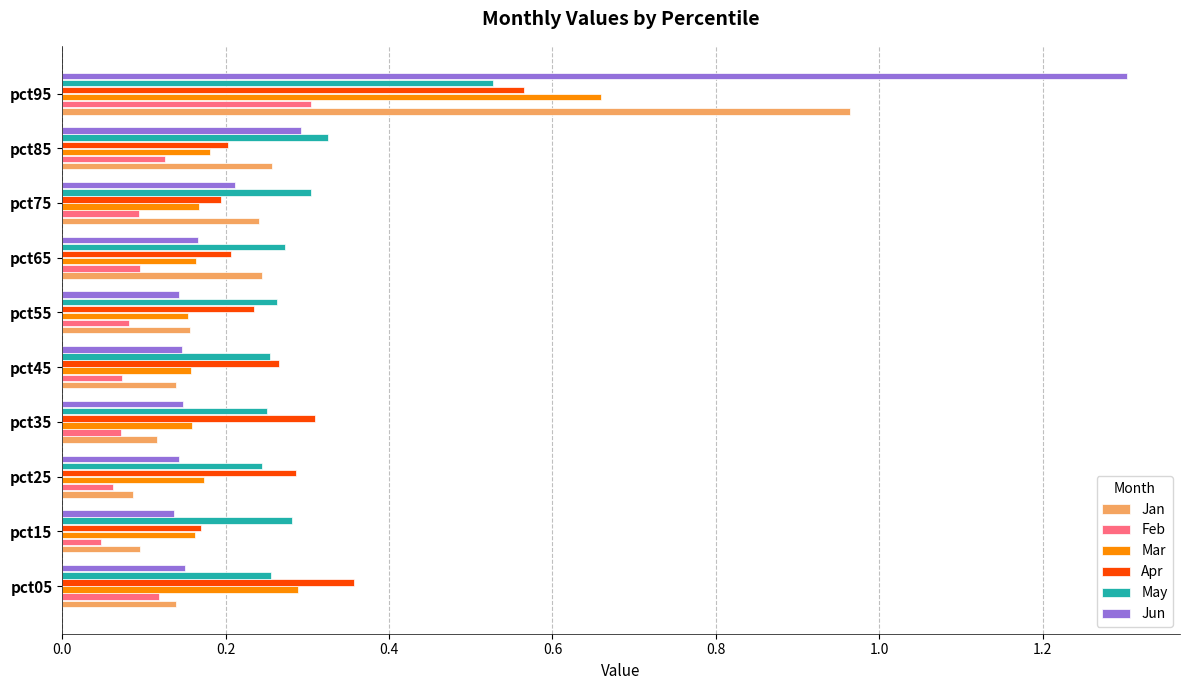

Is the value of Feb at pct35 greater than the value of May at pct95?

No